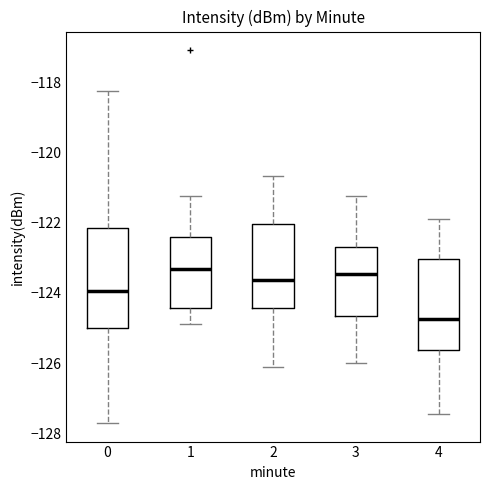

Where does the upper whisker of the box at x = 1 end on the y-axis? The values are not printed on the chart, so give them approximately, as read against the axis.

-121.2